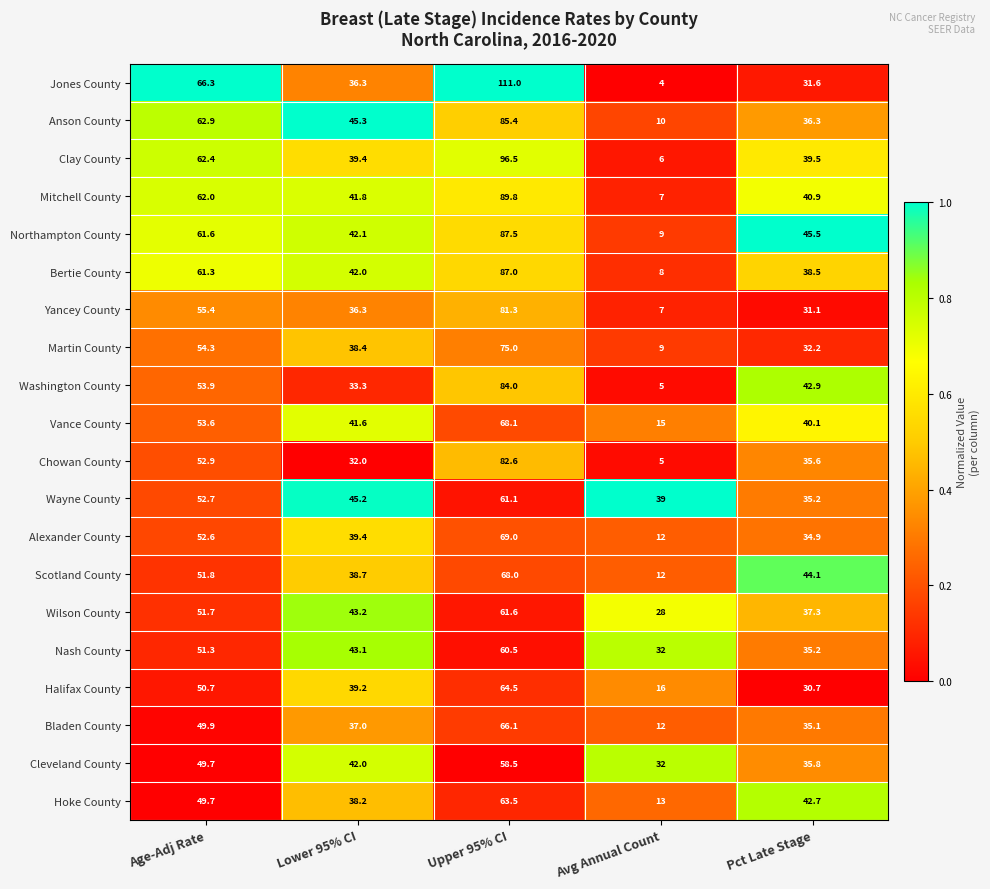

Which category has the lowest value in the Halifax County series?

Avg Annual Count